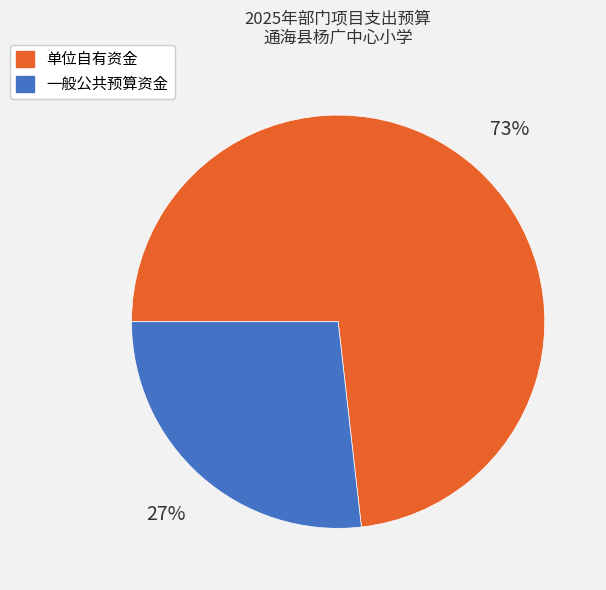

Approximately how many times larger is the value at 一般公共预算资金 compared to 单位自有资金?

0.4